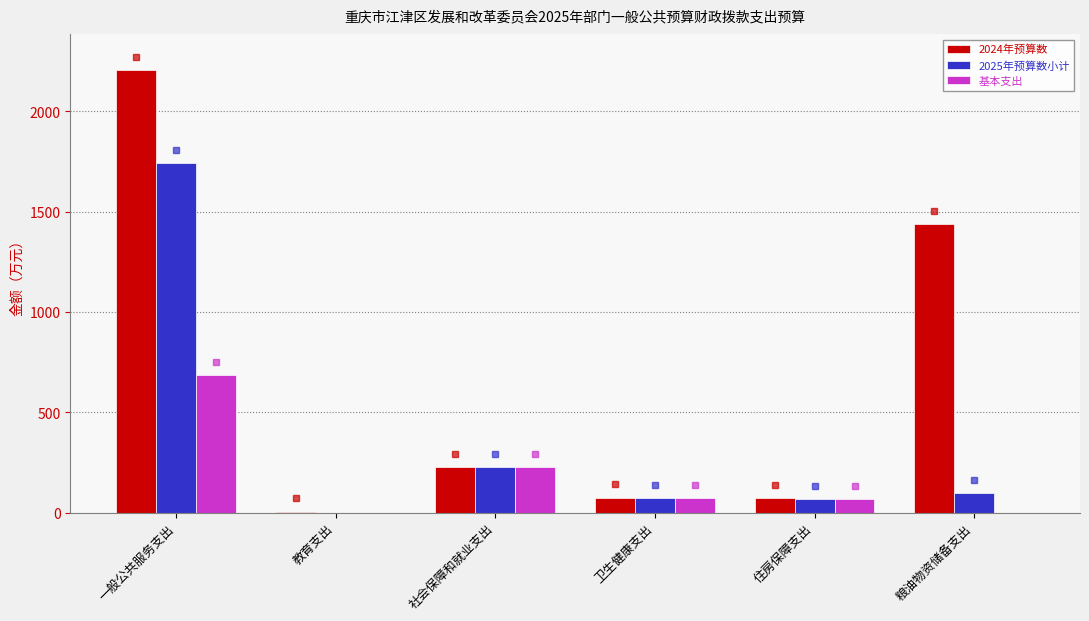

How many values in 2025年预算数小计 are above zero?

5